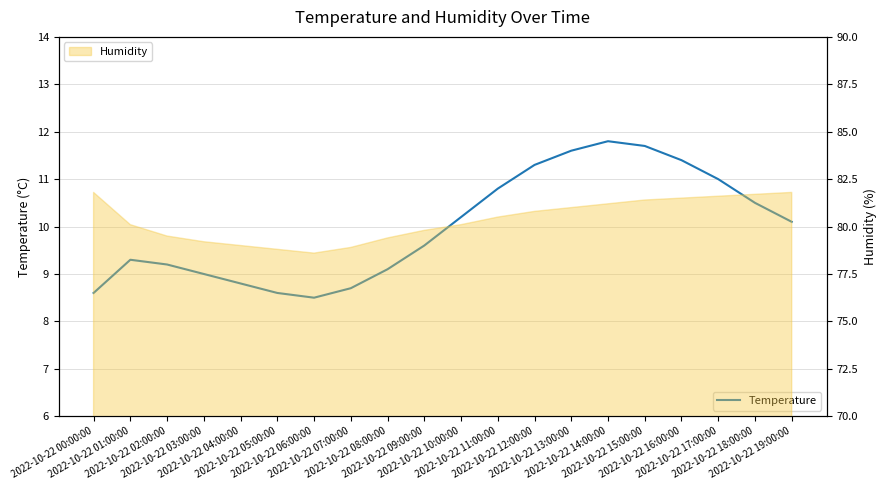

Where is the data nearest to the value 10?

2022-10-22 19:00:00